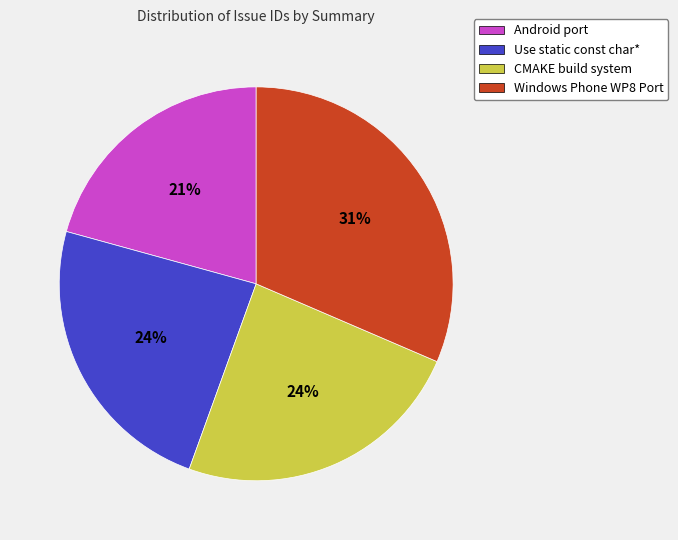

To the nearest percent, what is the difference between the Use static const char* and Android port slice percentages?

3%